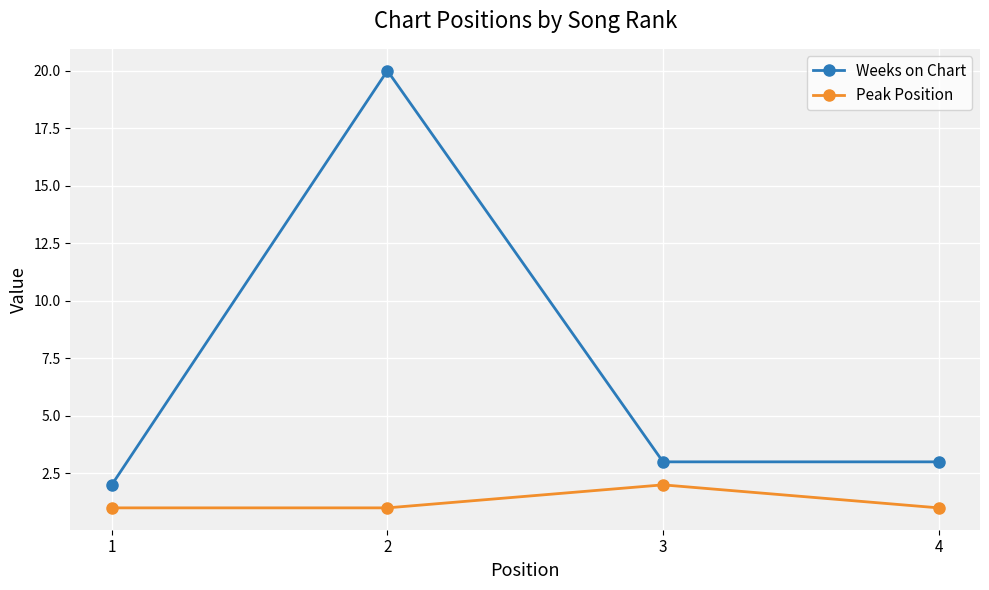

What is the value of the Peak Position point at the 2nd from the left?

1